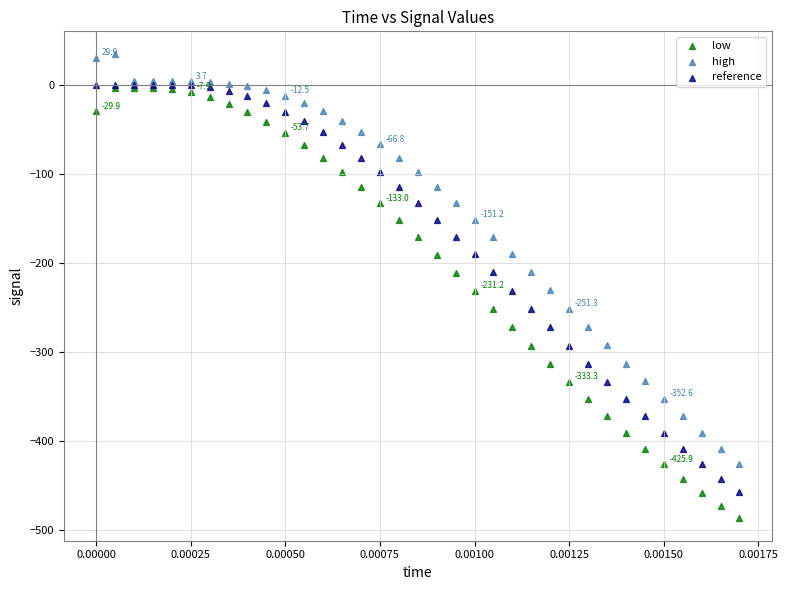

What are all the series names shown in the legend?

low, high, reference